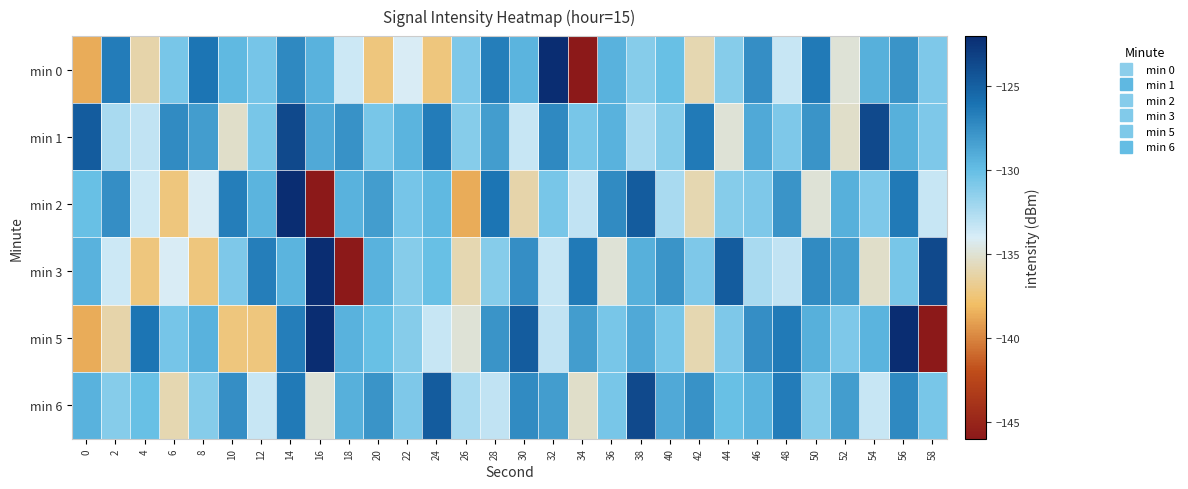

Between 6 and 16, which series saw the biggest shift?

min 3